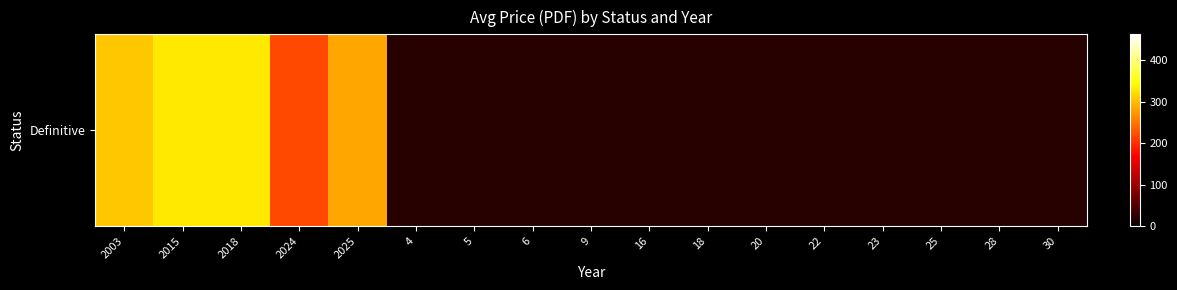

What is the change in value from 2024 to 25?

-200